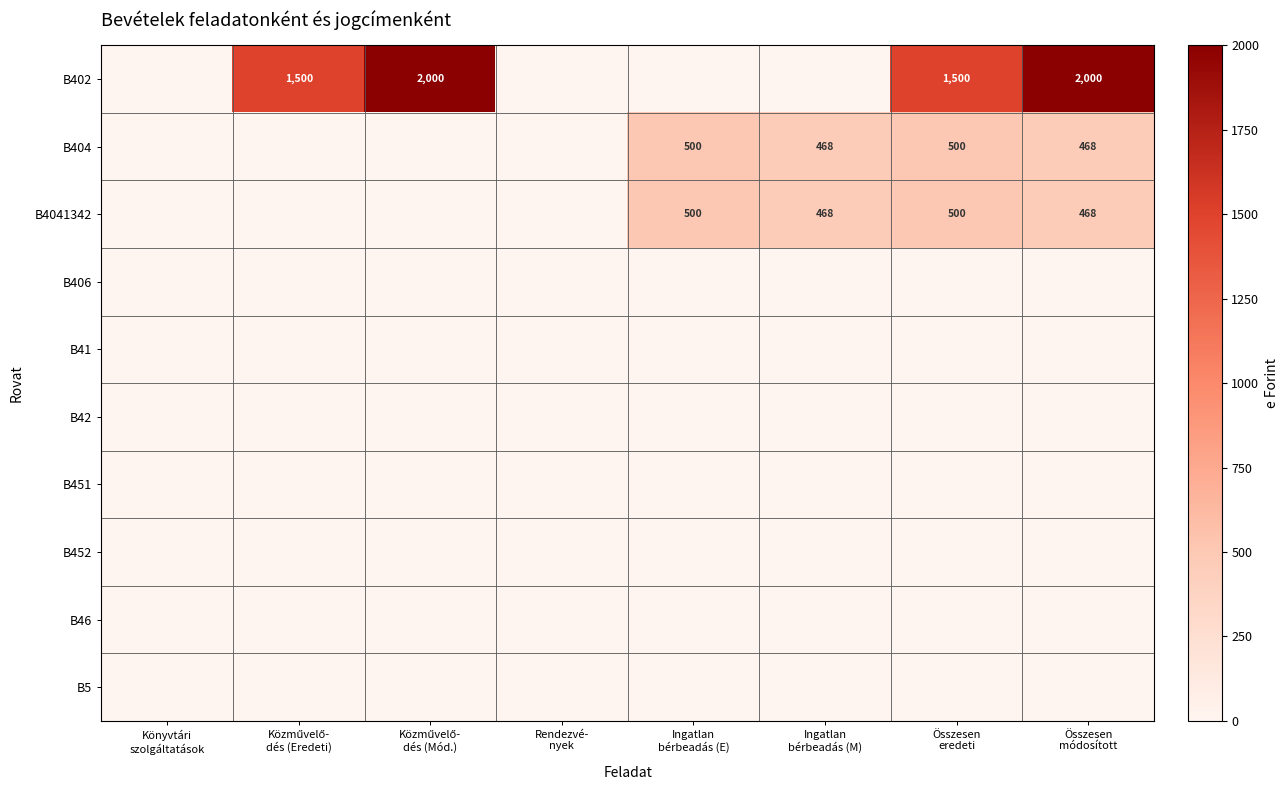

Is the value of B46 at Ingatlan bérbeadás (M) greater than the value of B42 at Rendezvé- nyek?

No